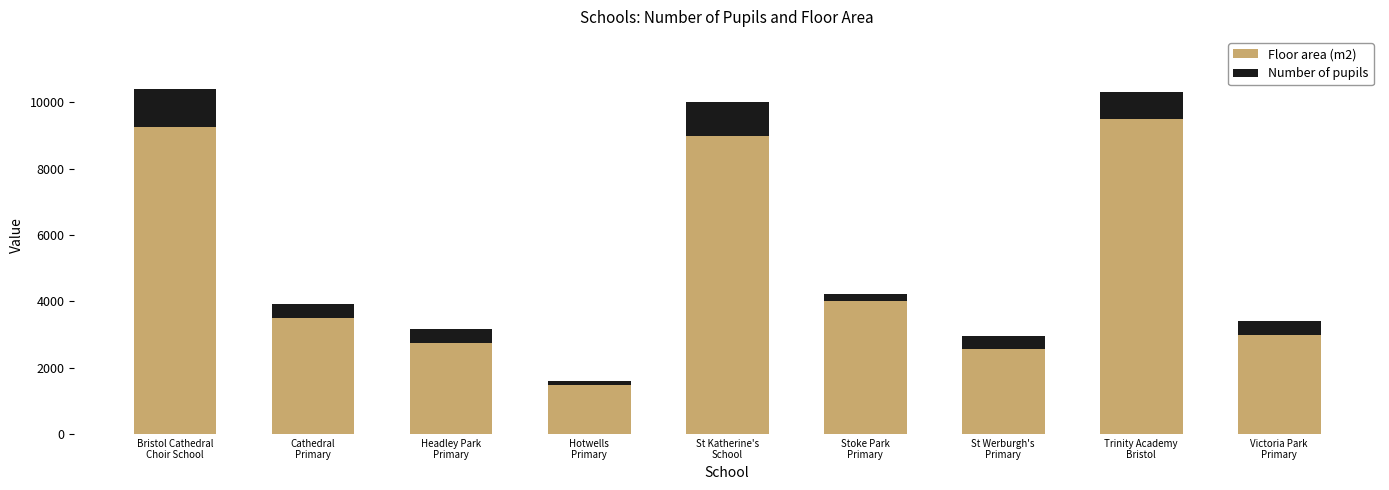

Reading left to right, list the values for the Floor area (m2) series.

9250	3500	2750	1480	9000	4000	2562	9500	3000